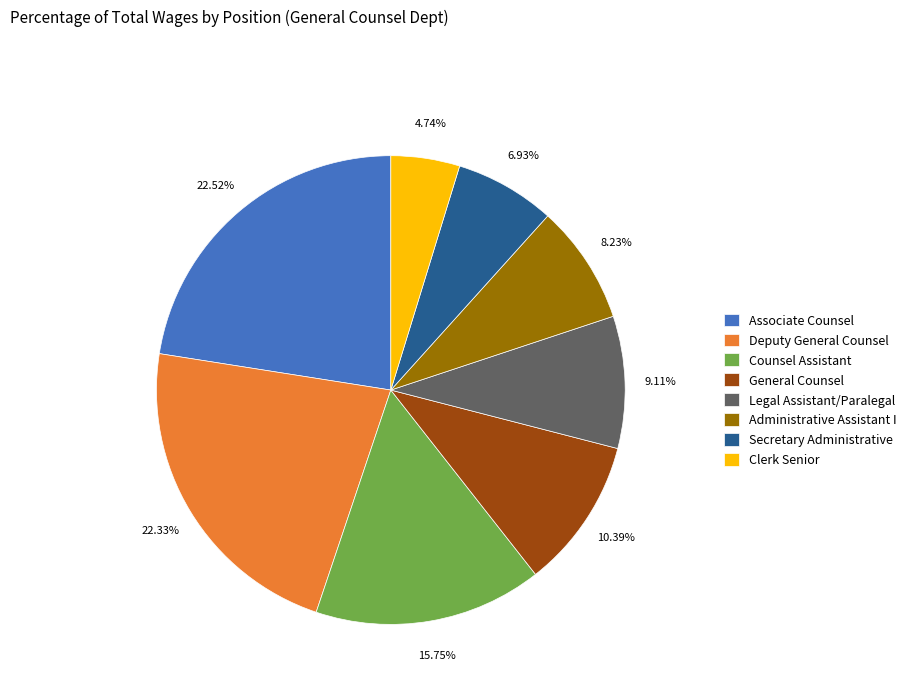

What portion of the pie excludes Administrative Assistant I?

91.8%